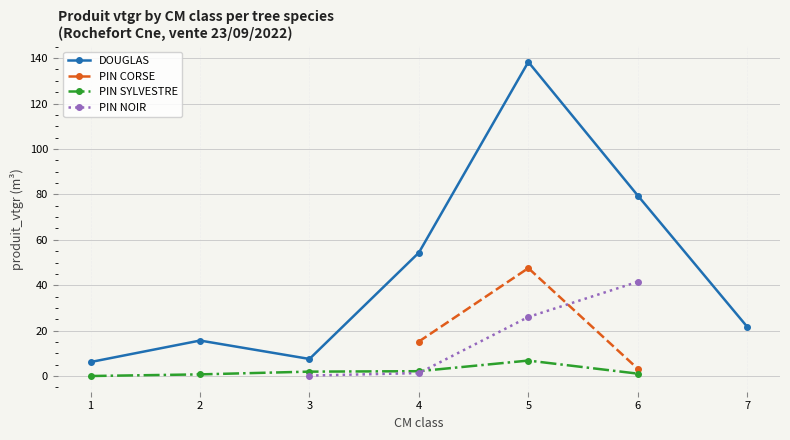

Does the chart have visible grid lines?

Yes